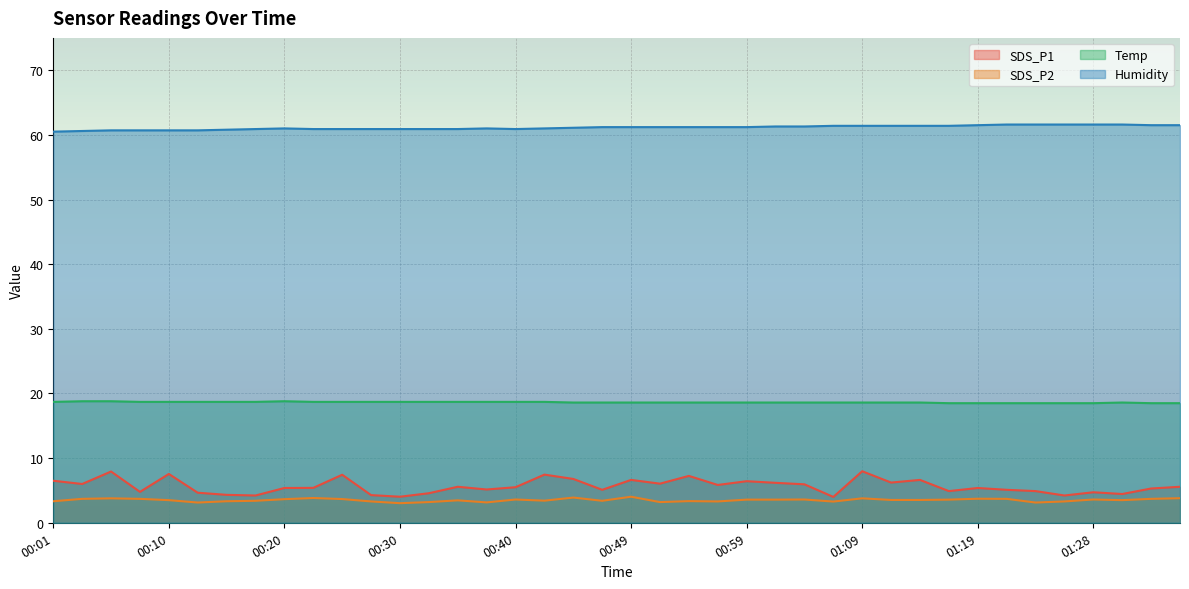

List the series in order of their peak value, highest first.

Humidity, Temp, SDS_P1, SDS_P2